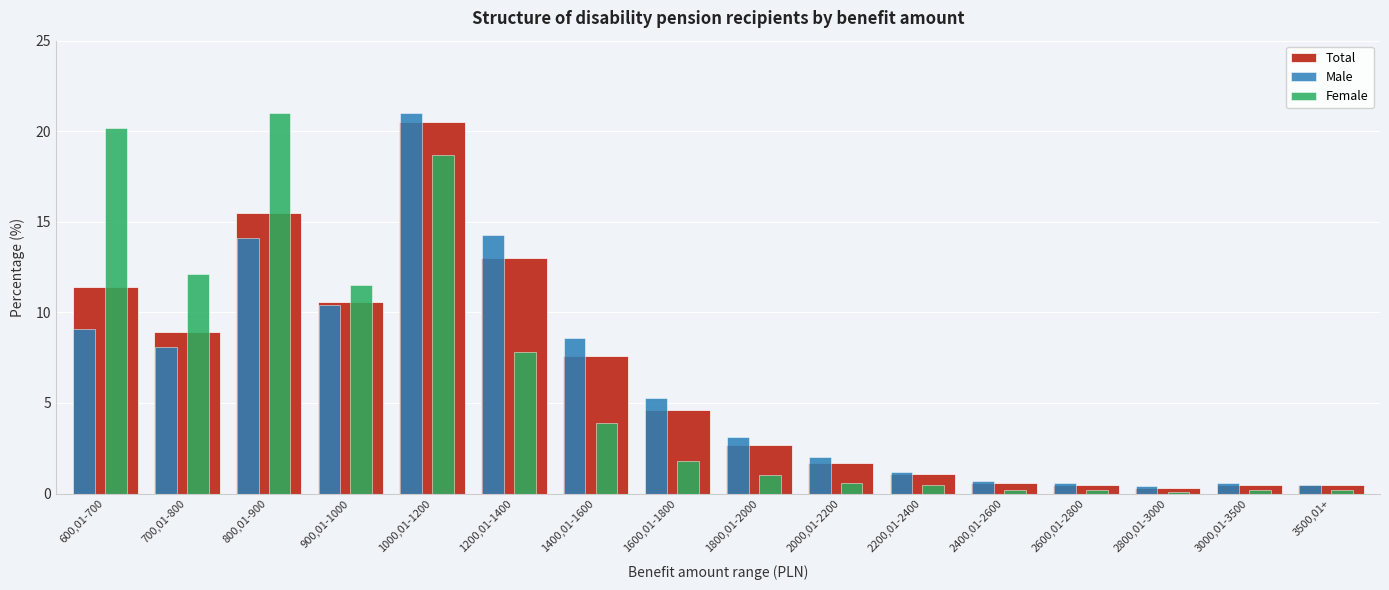

True or false: Female has a value of 5.2 at 700,01-800.

False